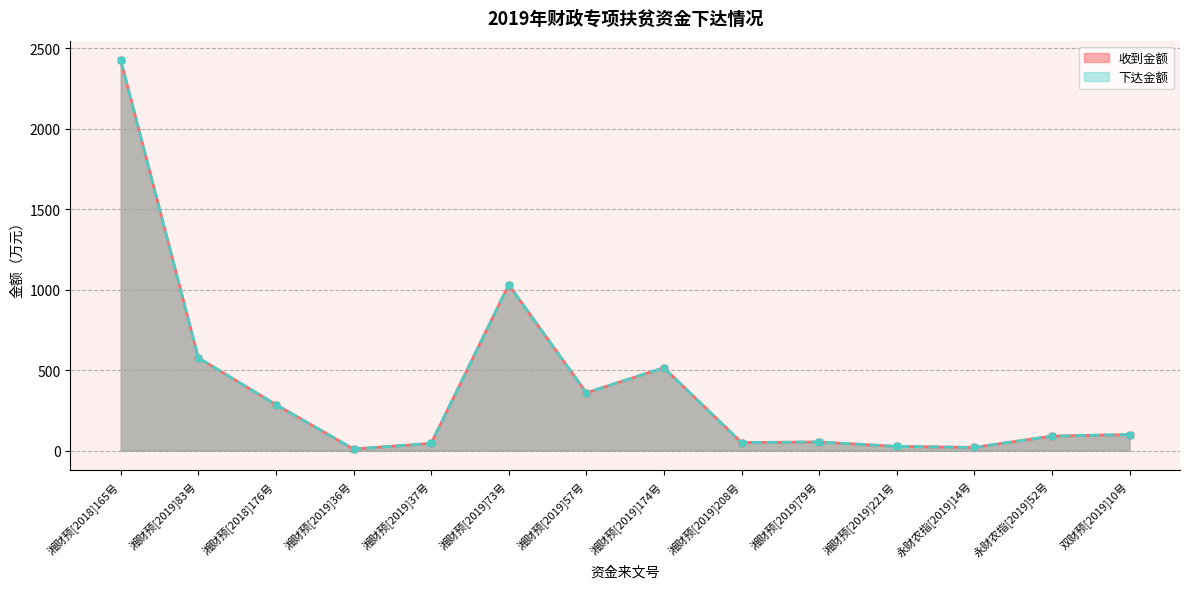

Which series has the widest spread of values?

收到金额